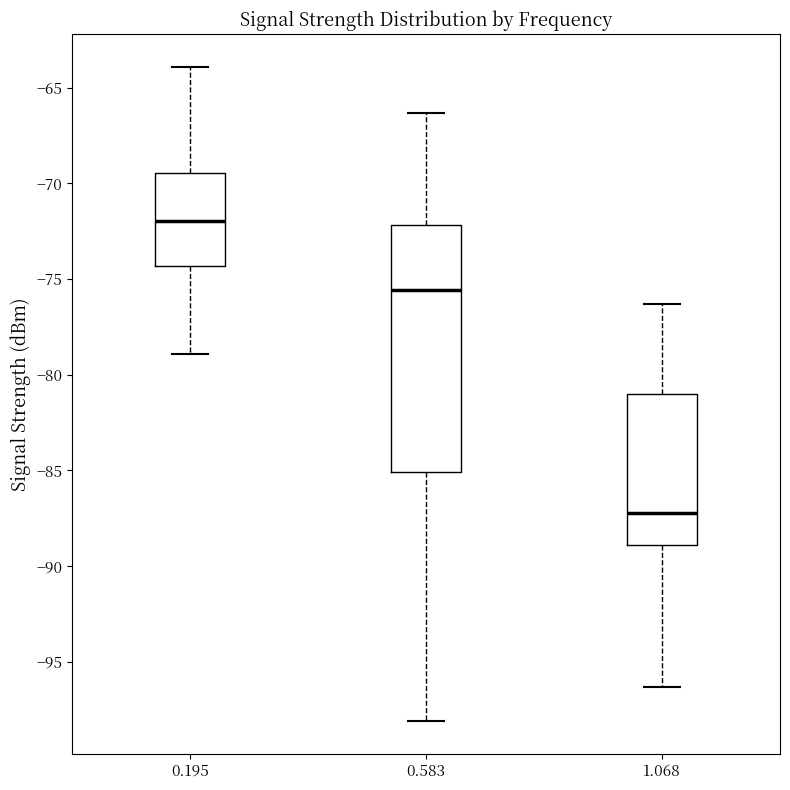

Reading left to right, transcribe this box plot: for each box, give where its median line is, the range the box spans, and where its two whiskers end, as read against the y-axis. The values are not printed on the chart, so give them approximately, as read against the axis.

0.195: median -72.0, box -74.5 to -69.5, whiskers -79.0 to -64.0
0.583: median -75.5, box -85.0 to -72.0, whiskers -98.0 to -66.5
1.068: median -87.0, box -89.0 to -81.0, whiskers -96.5 to -76.5